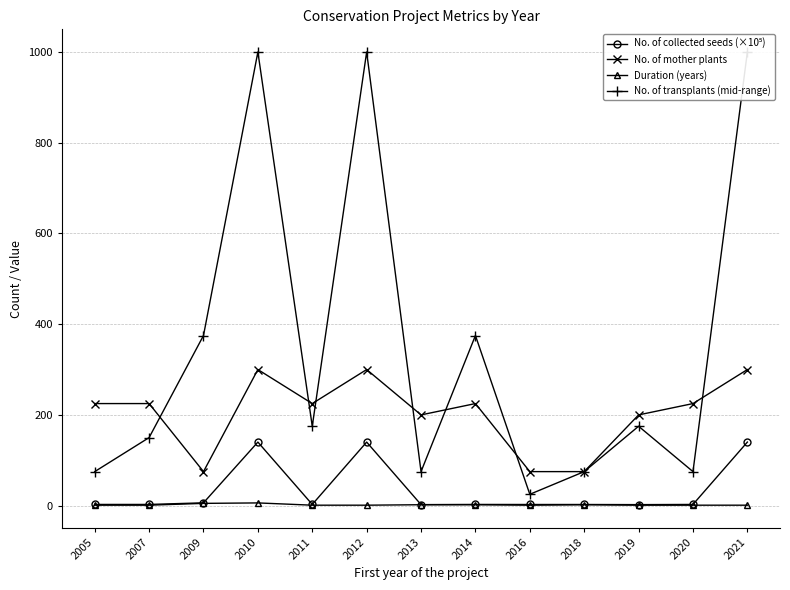

Which has a higher value, 2019 or 2016?

2016